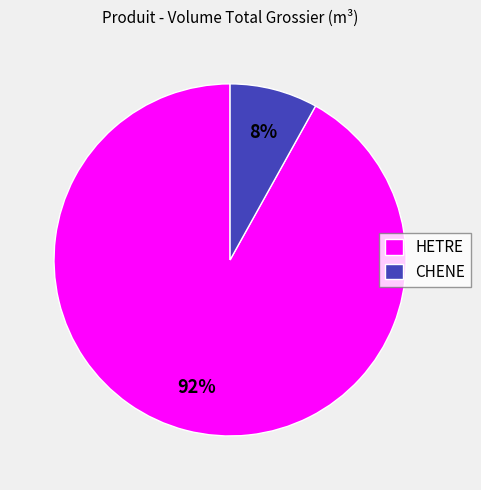

Which category has the smallest portion of the pie?

CHENE